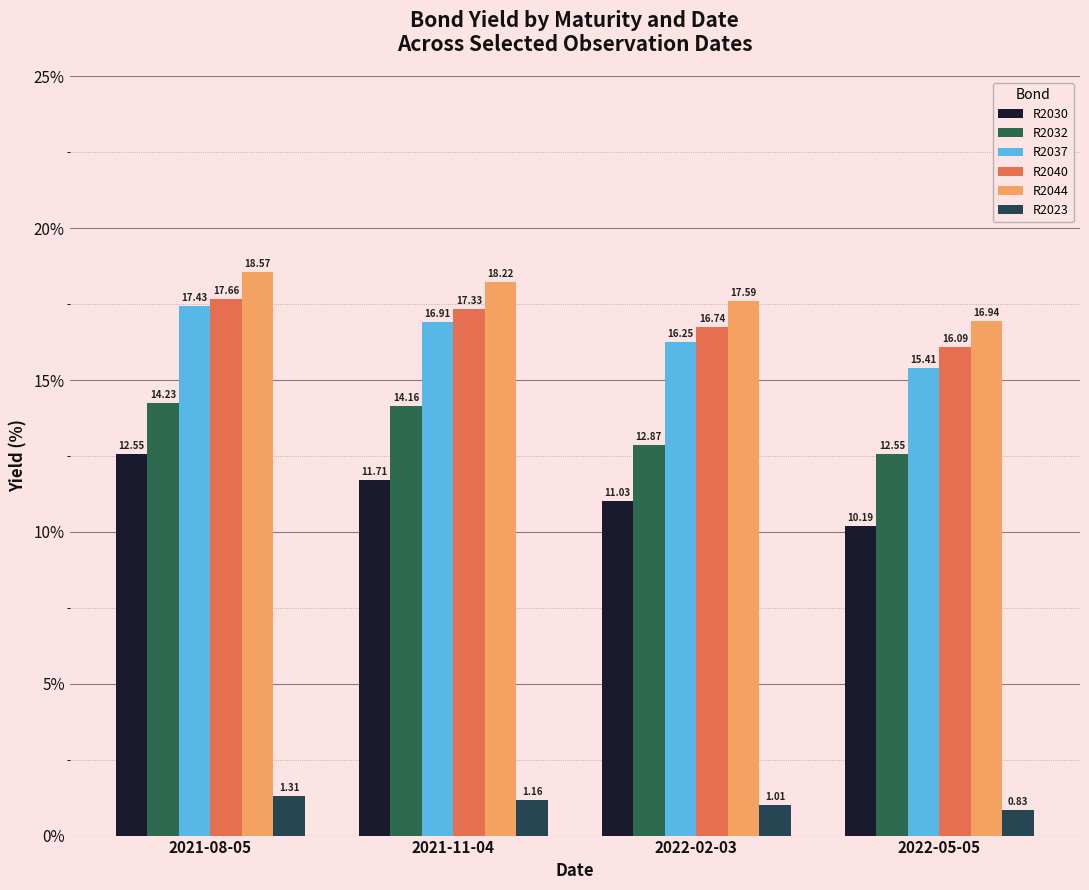

The R2032 series shows 24.8 at 2021-08-05. True or false?

False